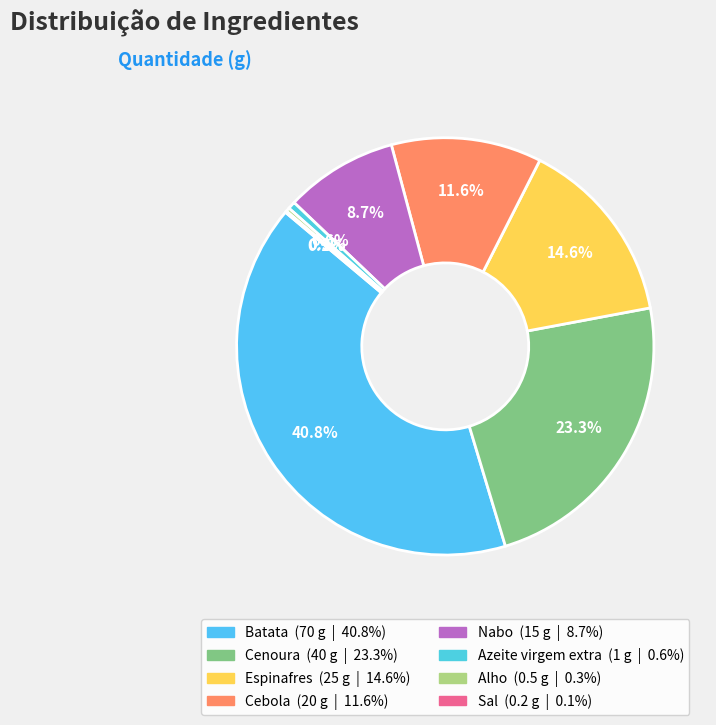

To the nearest percent, what is the difference between the largest and smallest slice percentages?

41%